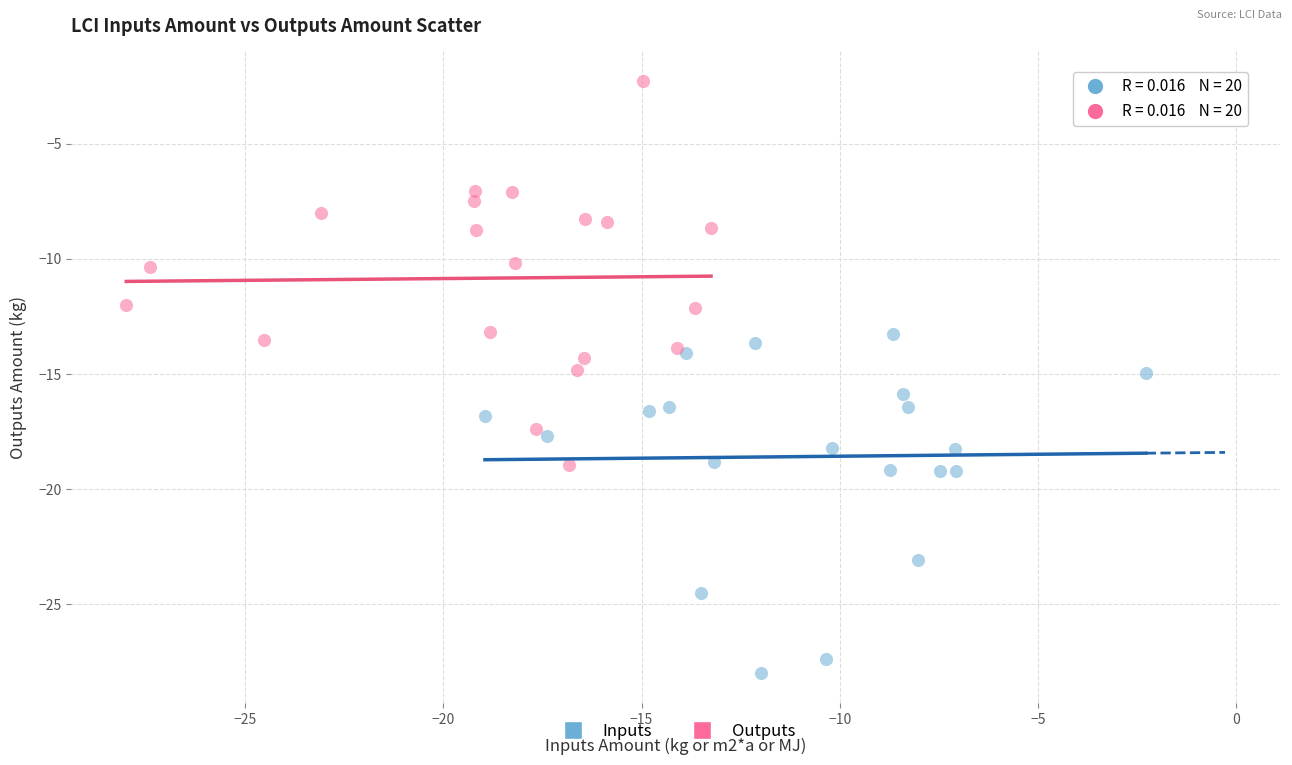

Which series reaches the maximum Y coordinate?

Outputs